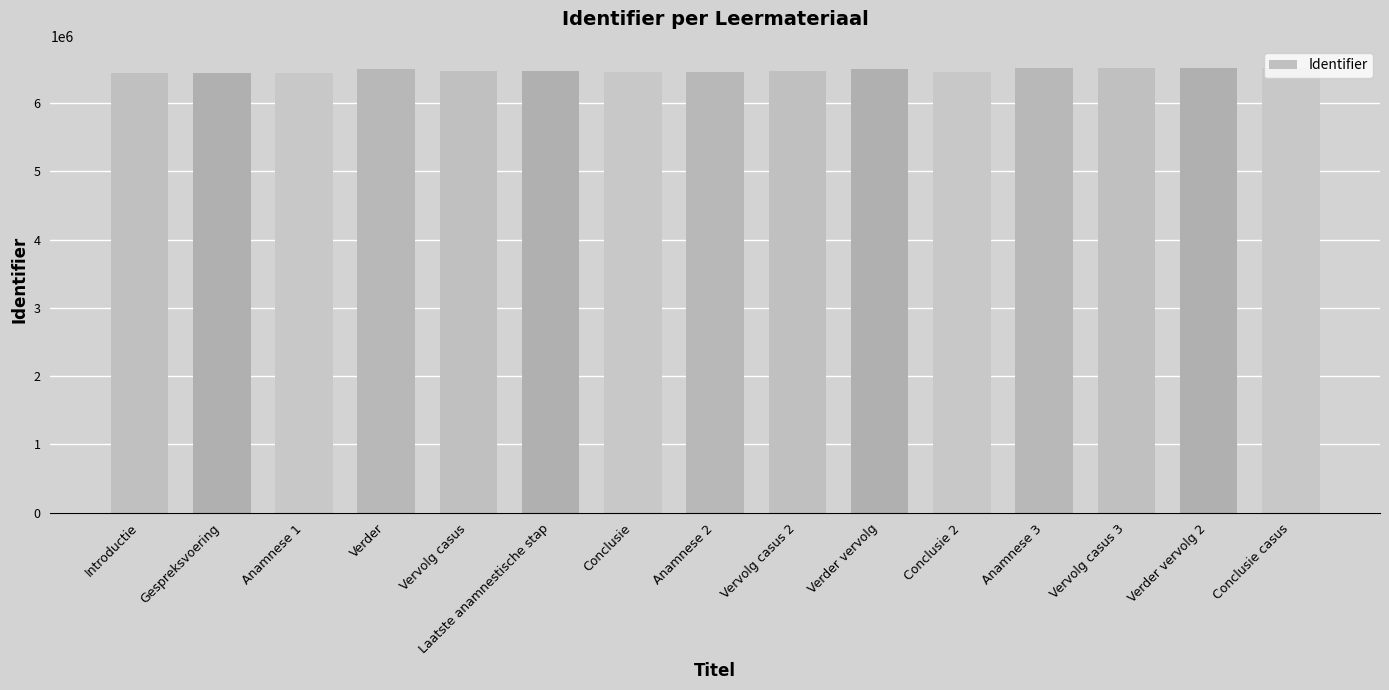

Does the chart contain stacked bars?

No